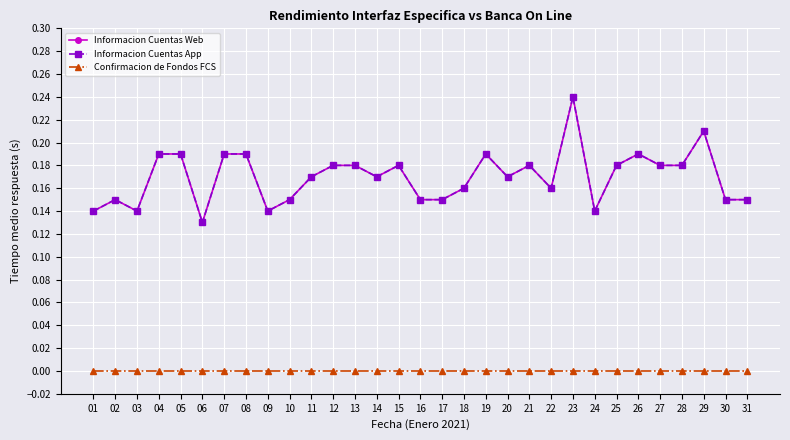

Which category has the lowest value across all series?

01